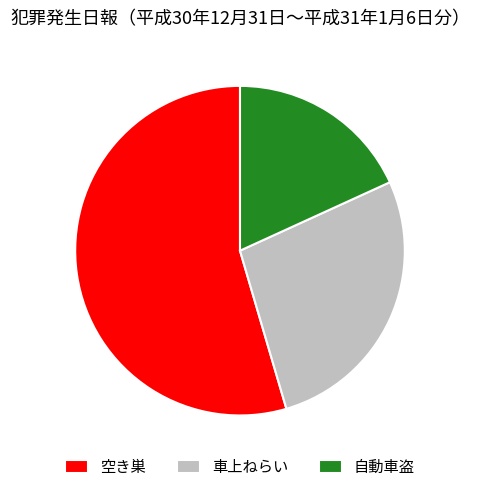

What is the majority slice?

空き巣